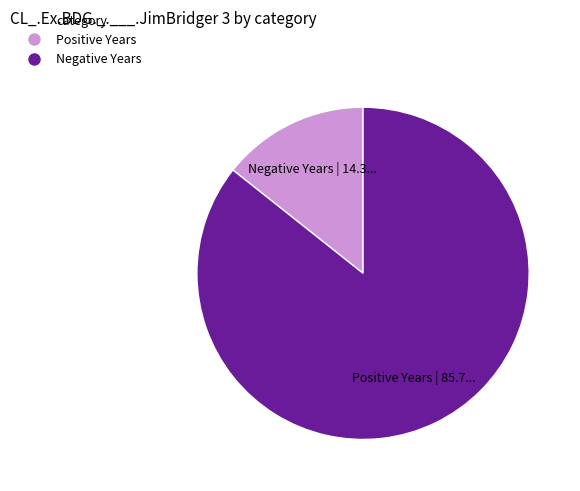

Is there a majority slice in this chart?

Yes